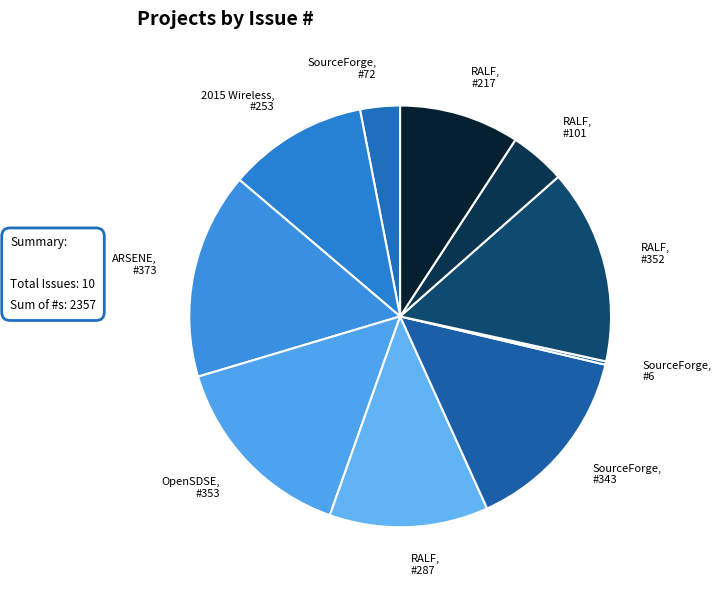

Which slice is the largest?

ARSENE, #373